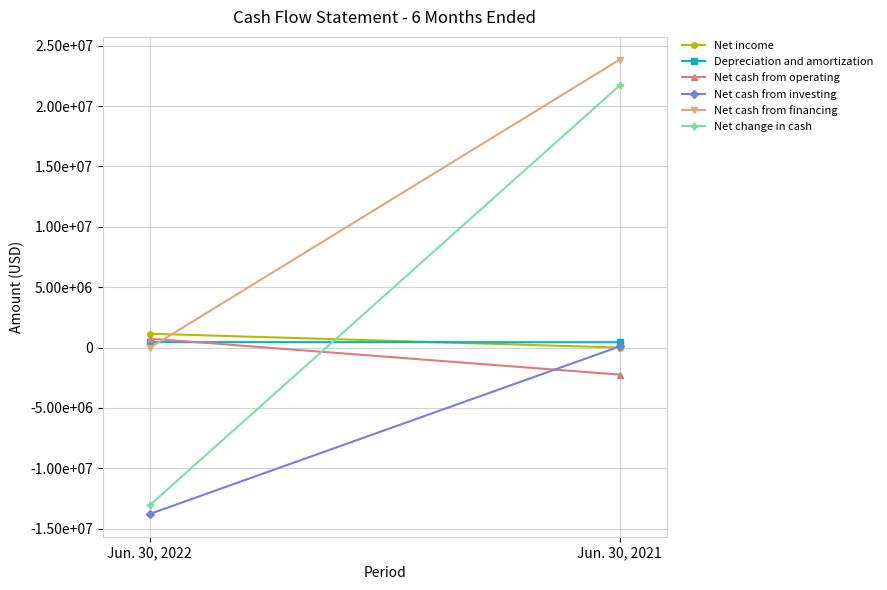

Which series has the widest spread of values?

Net change in cash